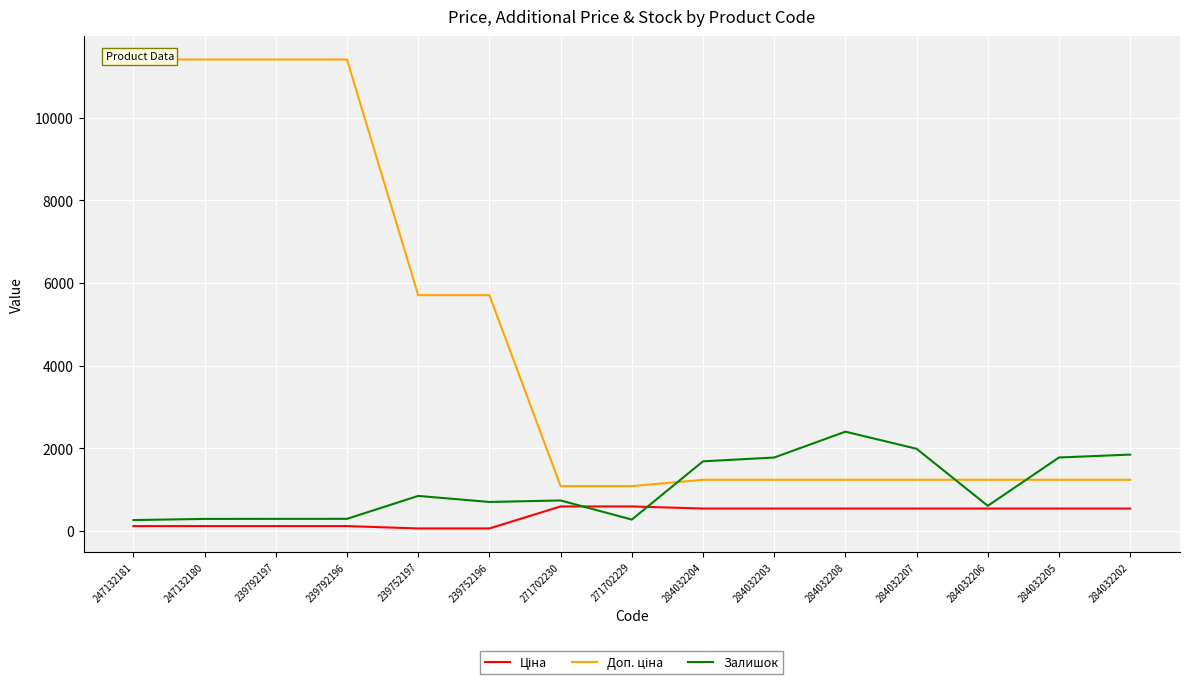

How many distinct data groups are displayed?

3